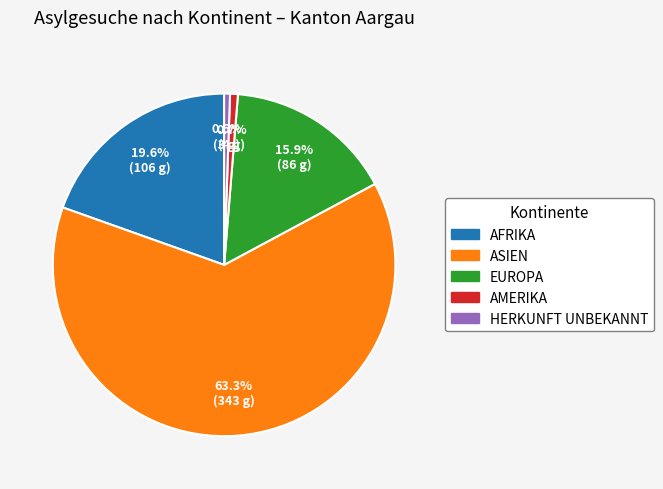

Count the number of slices in the pie.

5